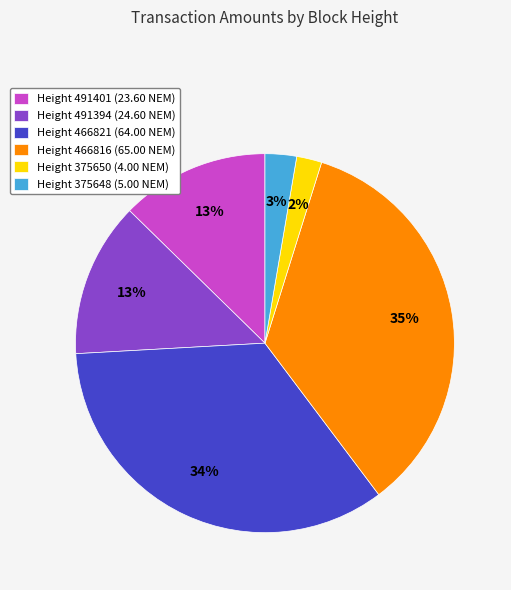

The Height 491401 (23.60 NEM) slice represents 13% of the pie. True or false?

True